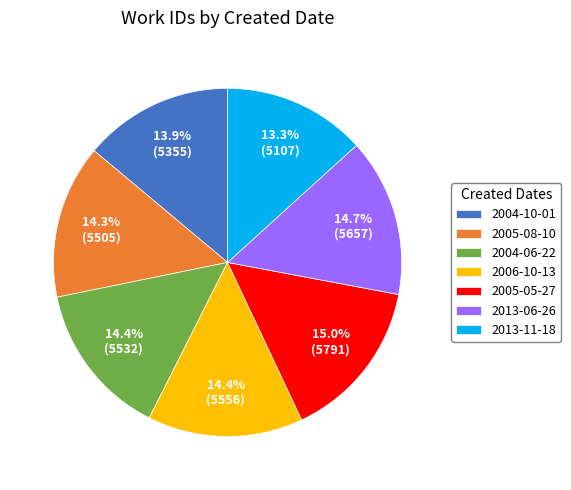

What percentage do 2013-06-26 and 2006-10-13 together represent?

29.1%